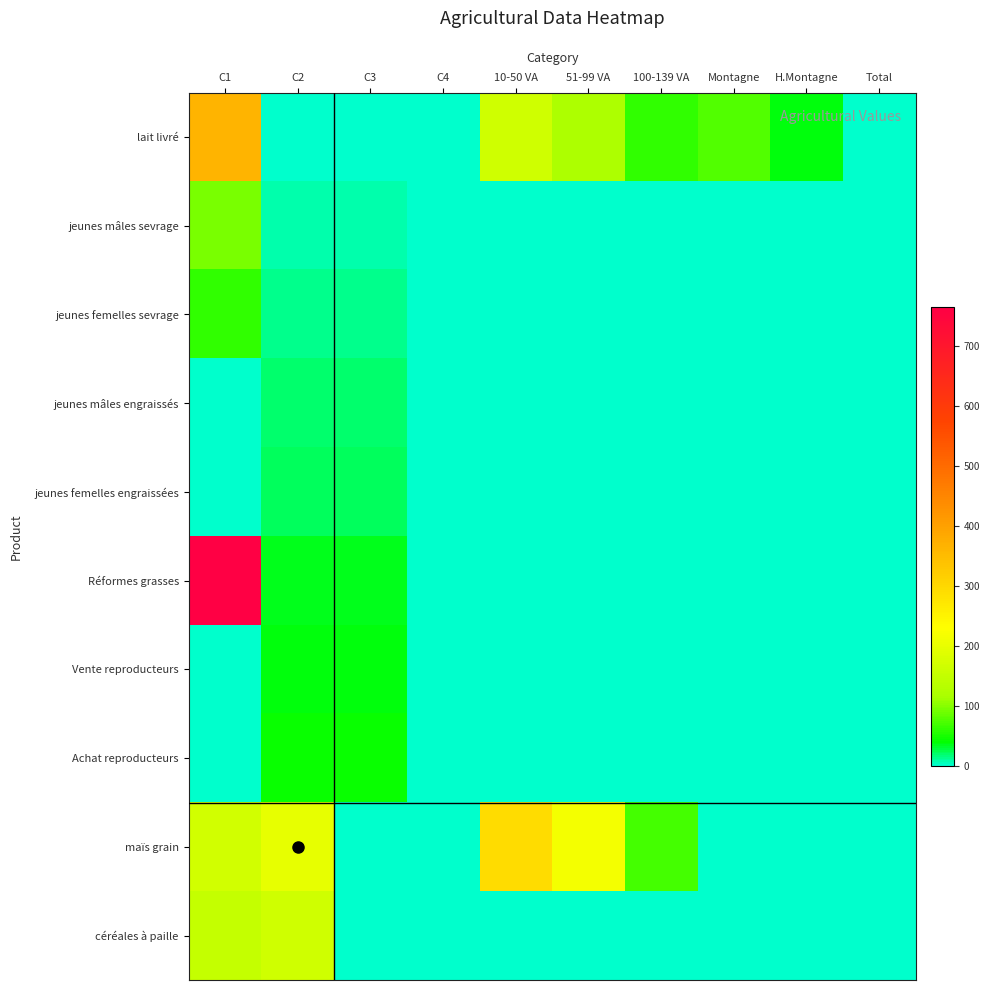

Which series changed the most between C4 and 10-50 VA?

maïs grain